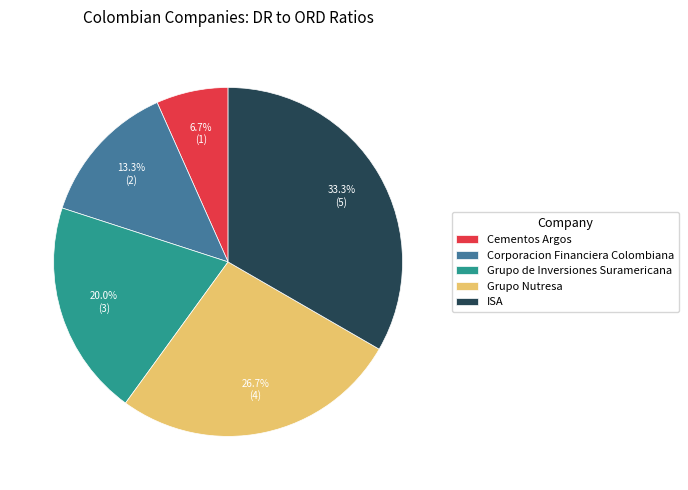

What percentage is the Grupo de Inversiones Suramericana slice, to the nearest percent?

20%